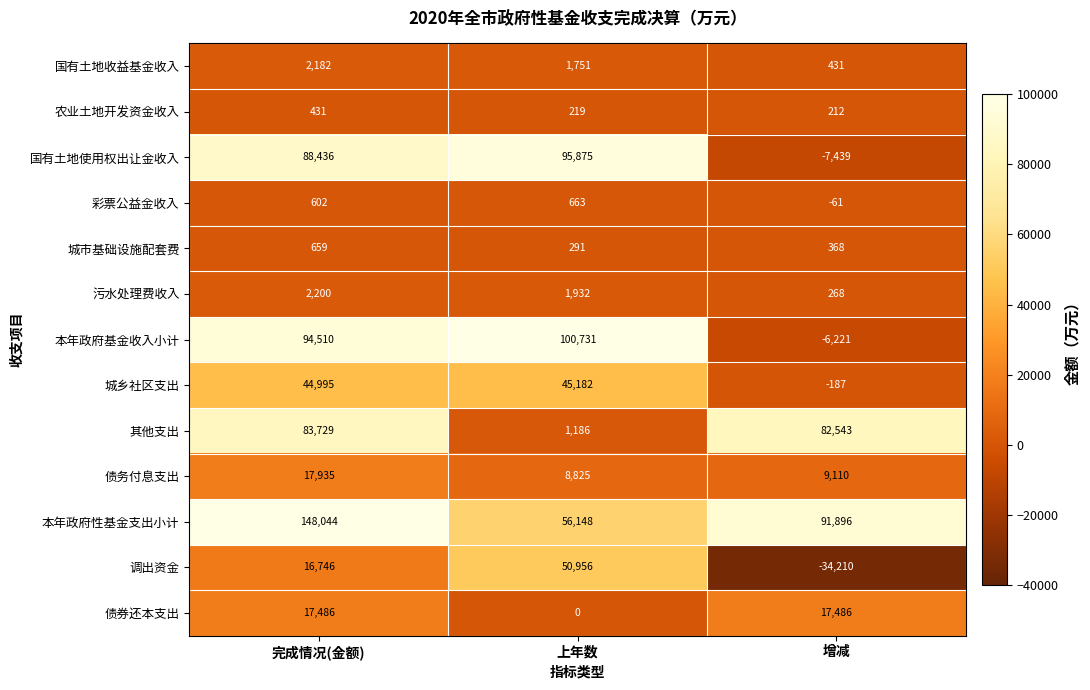

Is the value of 其他支出 at 上年数 greater than the value of 债务付息支出 at 完成情况(金额)?

No